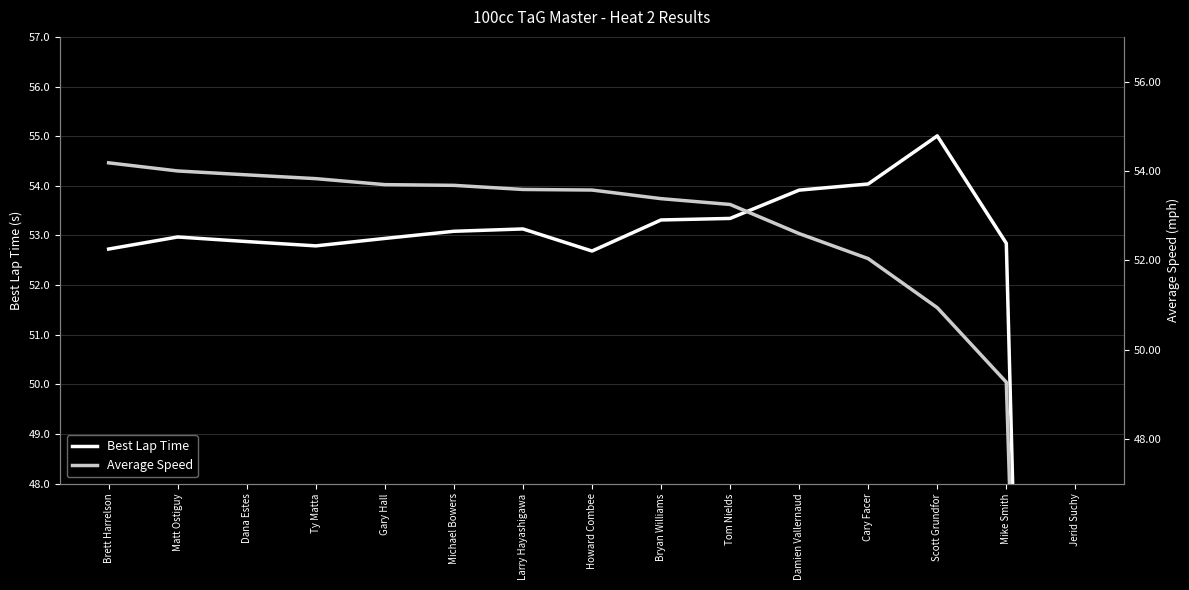

What is the maximum value for Best Lap Time?

55.0